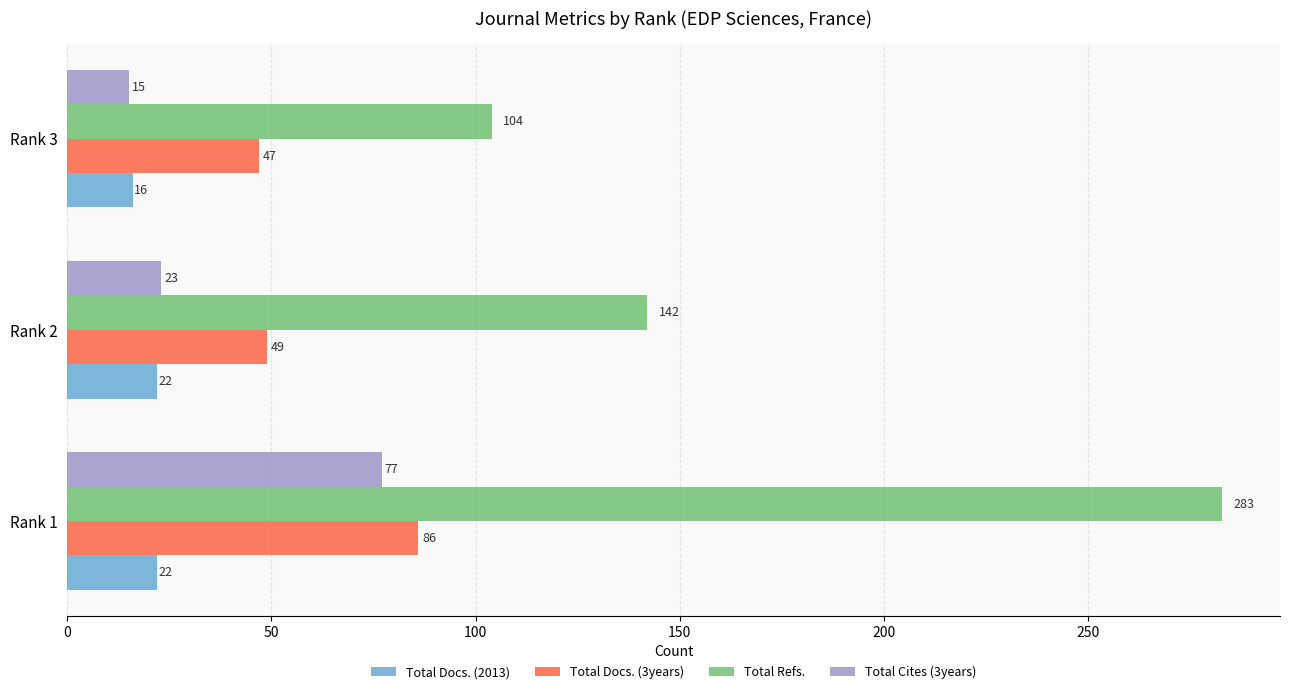

Which series has the widest spread of values?

Total Refs.